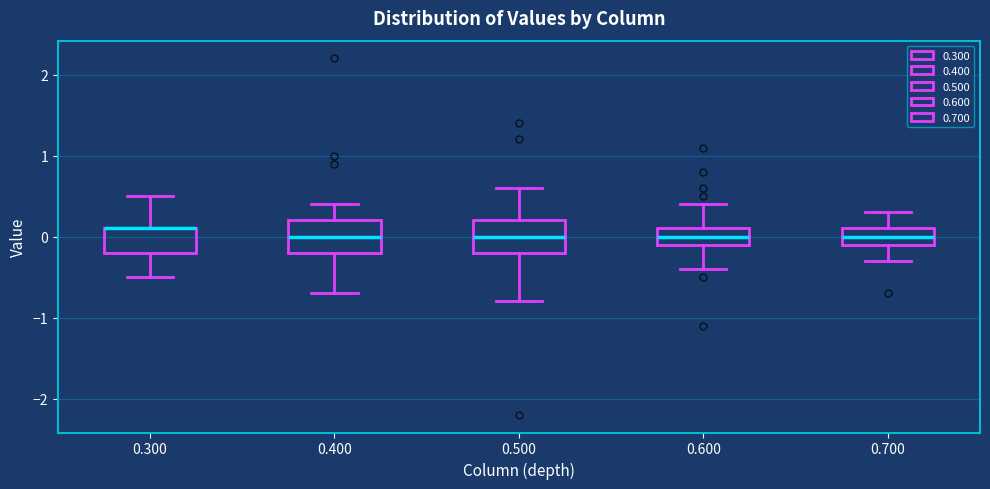

Where does the lower whisker of the box at x = 0.600 end on the y-axis? The values are not printed on the chart, so give them approximately, as read against the axis.

-0.4